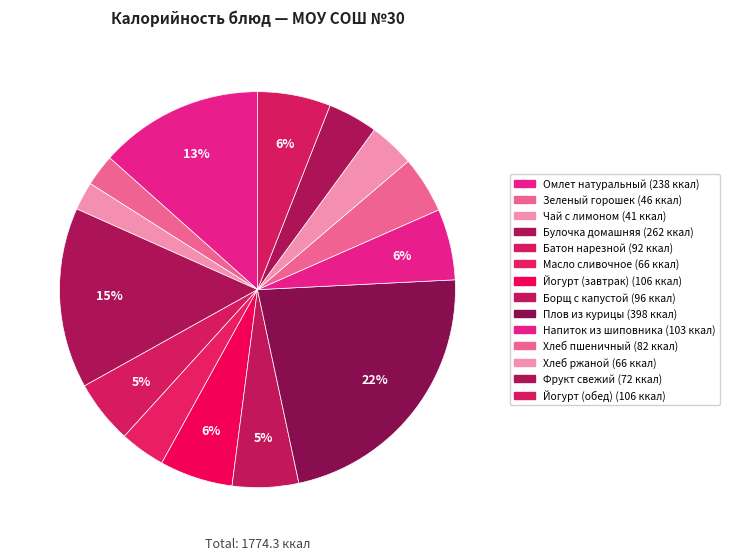

Rank the categories by value from highest to lowest.

Плов из курицы, Булочка домашняя, Омлет натуральный, Йогурт (завтрак), Йогурт (обед), Напиток из шиповника, Борщ с капустой, Батон нарезной, Хлеб пшеничный, Фрукт свежий, Хлеб ржаной, Масло сливочное, Зеленый горошек, Чай с лимоном